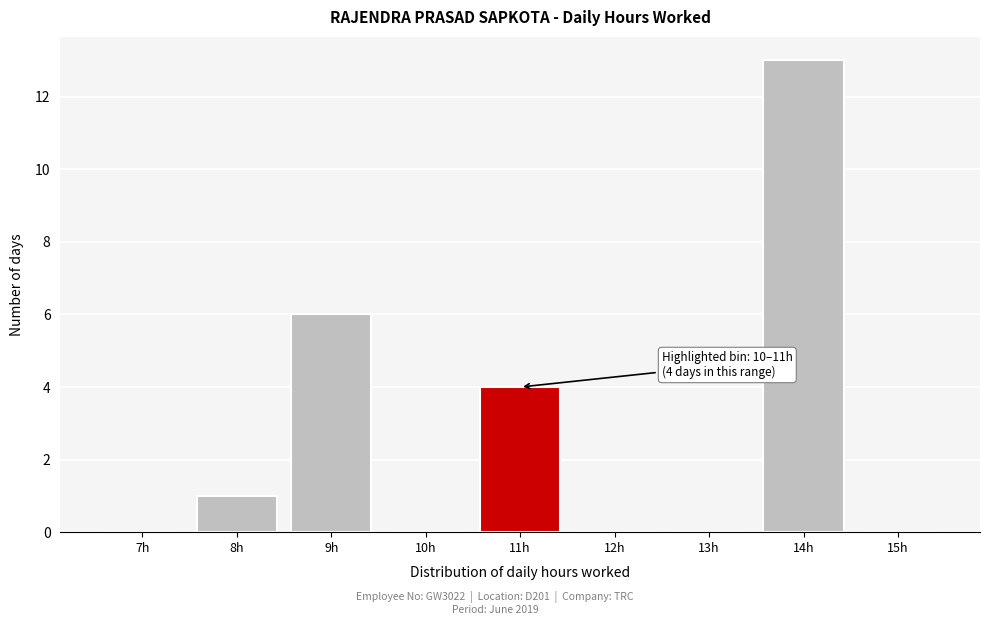

Reading left to right, list all the values displayed in this chart.

7h=0	8h=1	9h=6	10h=0	11h=4	12h=0	13h=0	14h=13	15h=0